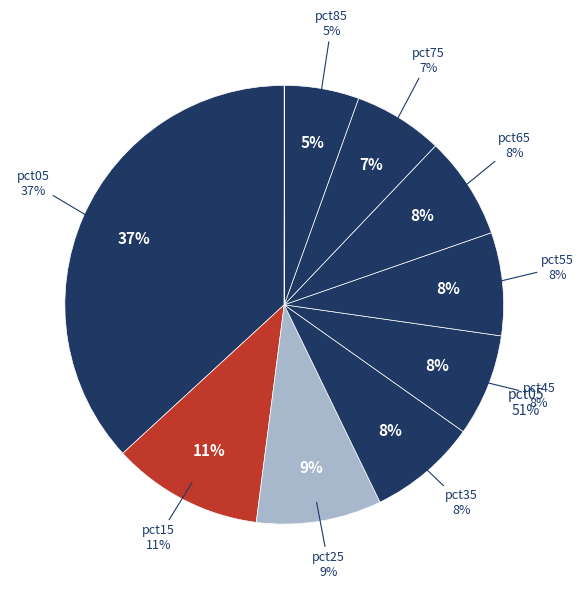

Which category has the biggest portion of the pie?

pct05